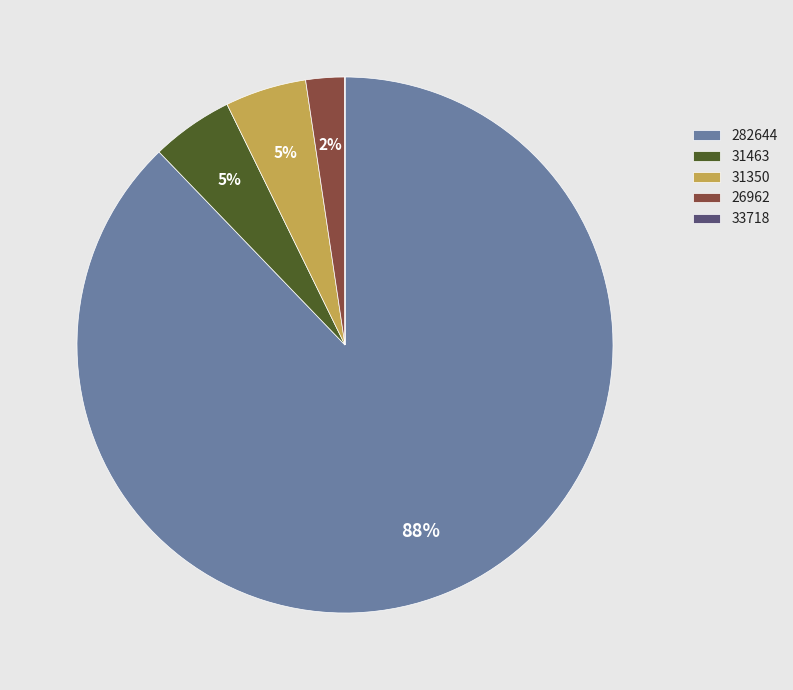

To the nearest percent, what is the difference between the 31463 and 26962 slice percentages?

3%